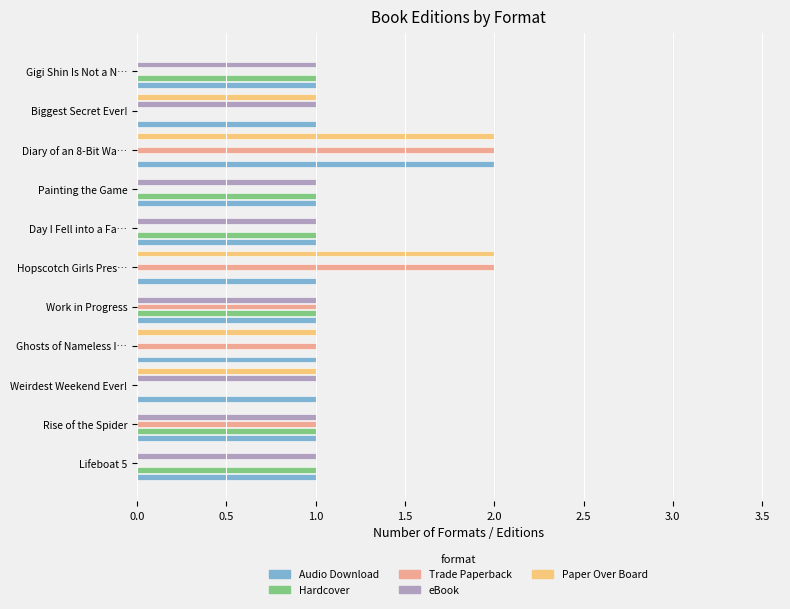

The value of Trade Paperback at Weirdest Weekend Ever! is -1. True or false?

False